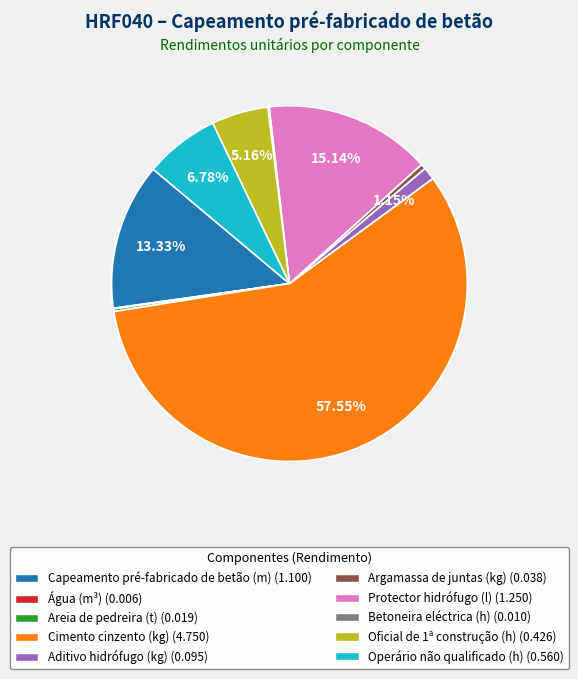

Does any single category account for the majority?

Yes